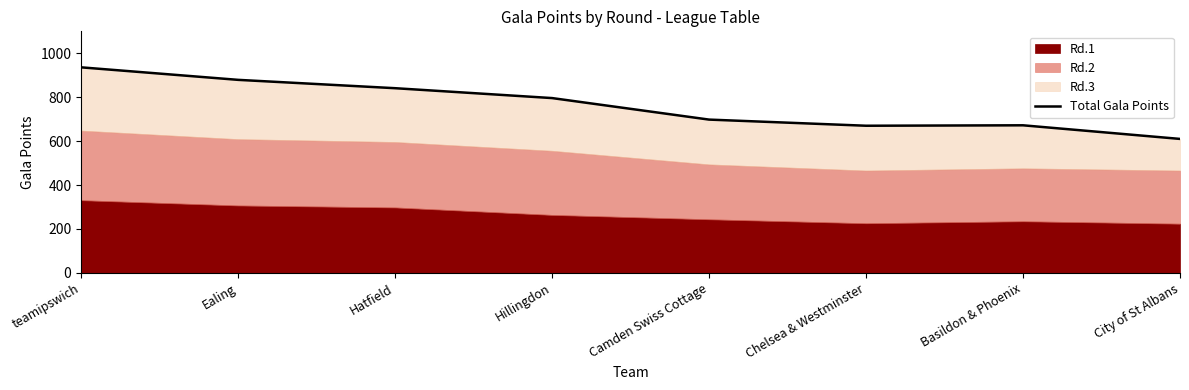

Read the value at Basildon & Phoenix.

672